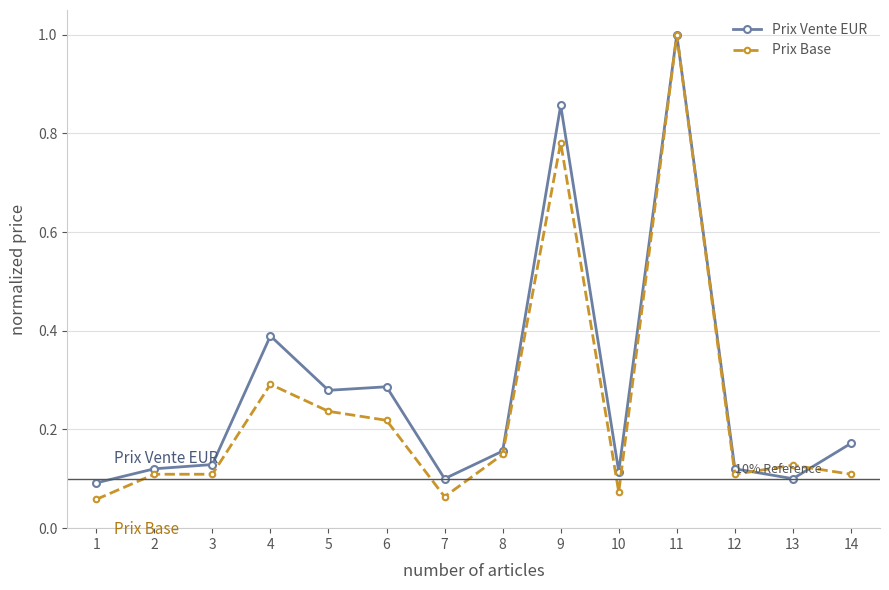

What are all the series names shown in the legend?

Prix Vente EUR, Prix Base